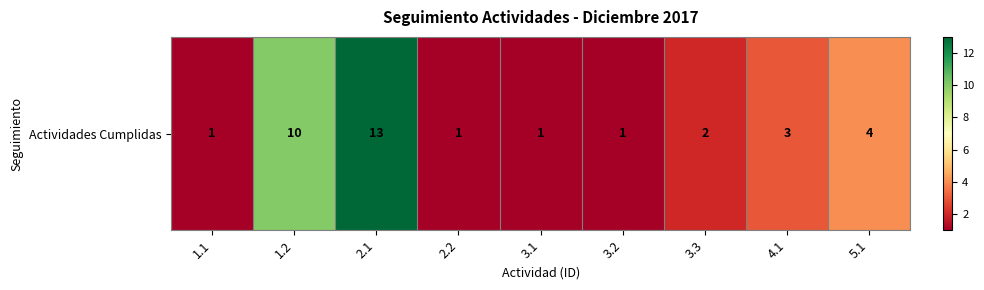

Rank the categories by value from lowest to highest.

1.1, 2.2, 3.1, 3.2, 3.3, 4.1, 5.1, 1.2, 2.1